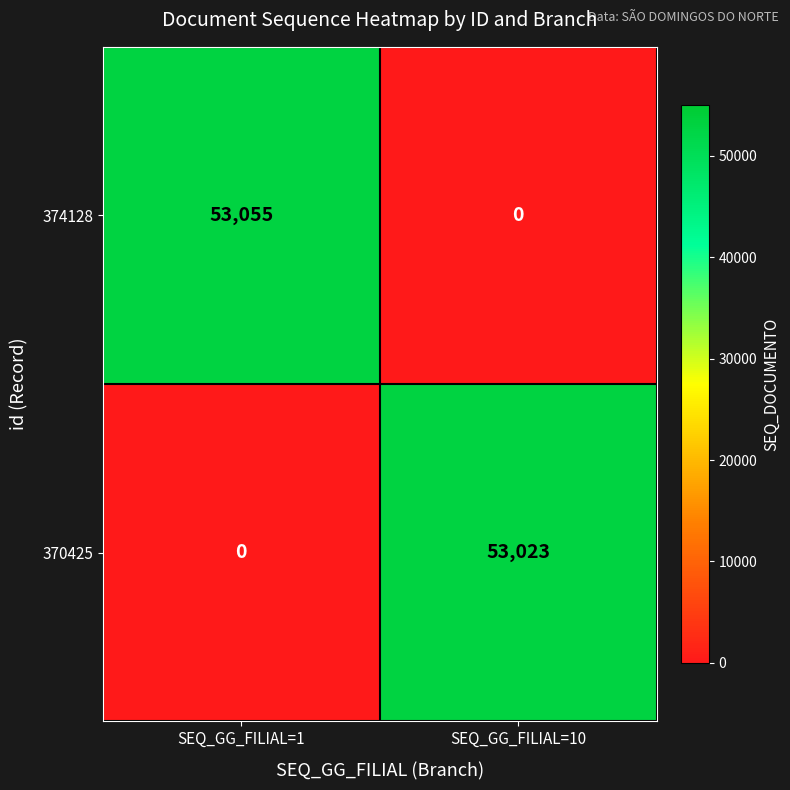

What is the sum of the 370425 values at SEQ_GG_FILIAL=1 and SEQ_GG_FILIAL=10?

53023